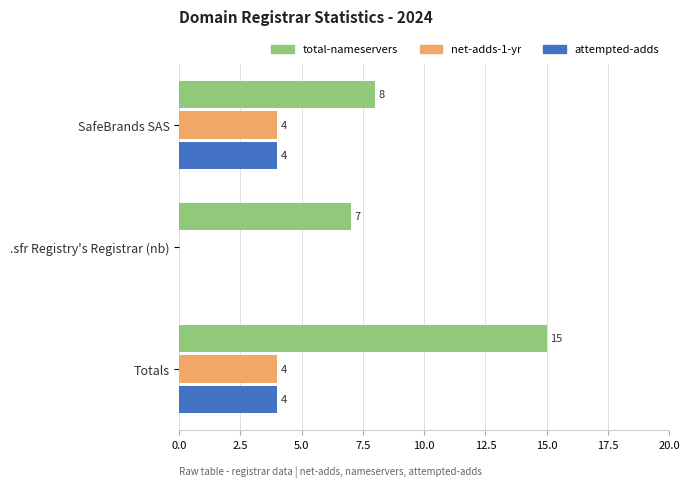

The total-nameservers series shows 8 at SafeBrands SAS. True or false?

True